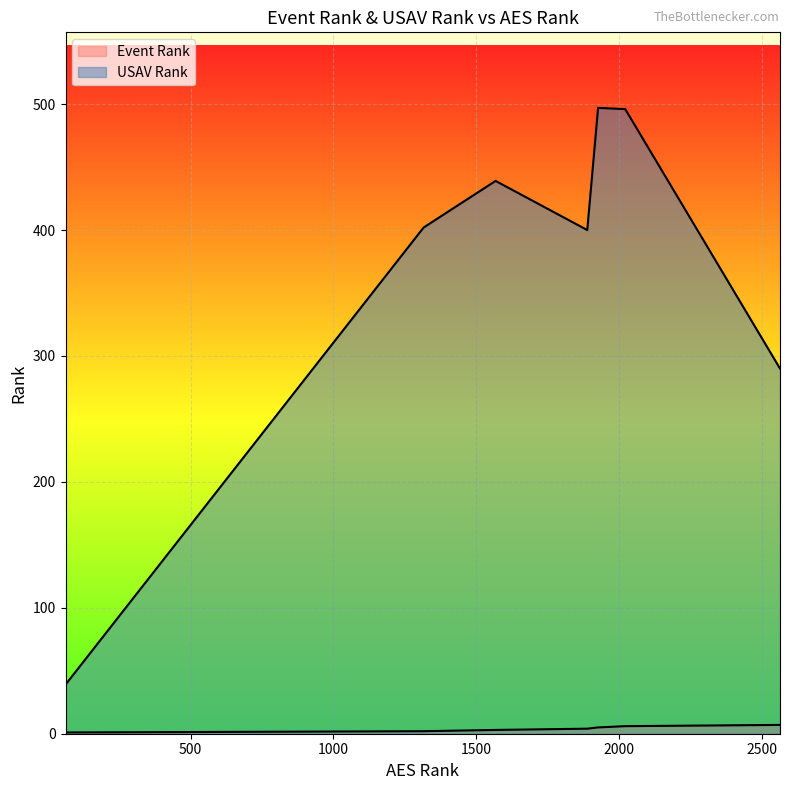

True or false: Event Rank and USAV Rank intersect in this chart.

False